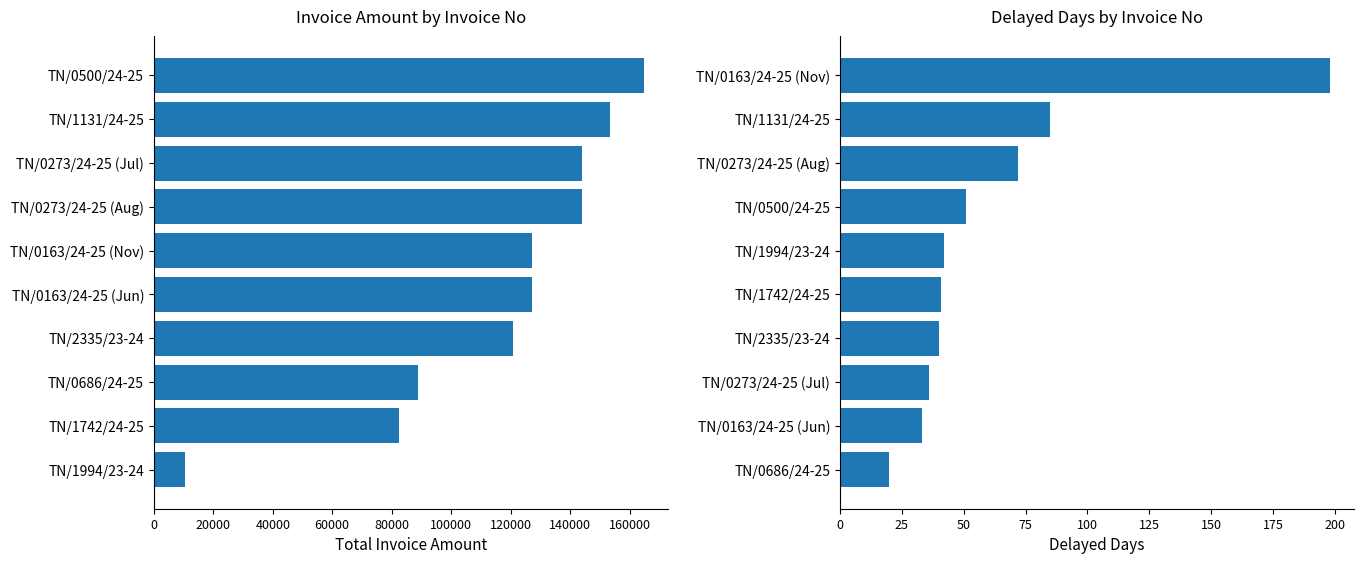

Rank the series by their average value, from lowest to highest.

DELAYEDDAYS, TOTALINVOICEAMOUNT